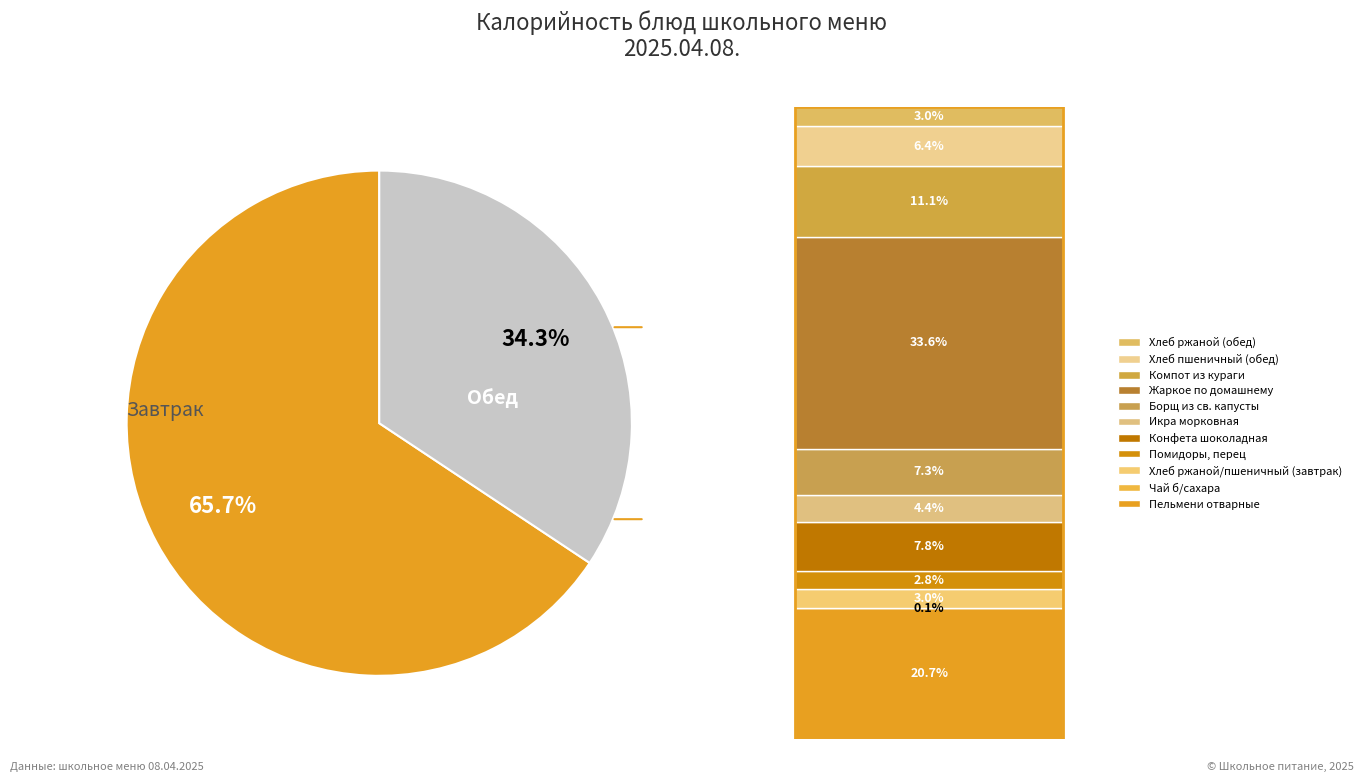

To the nearest percent, what is the average slice percentage?

9%